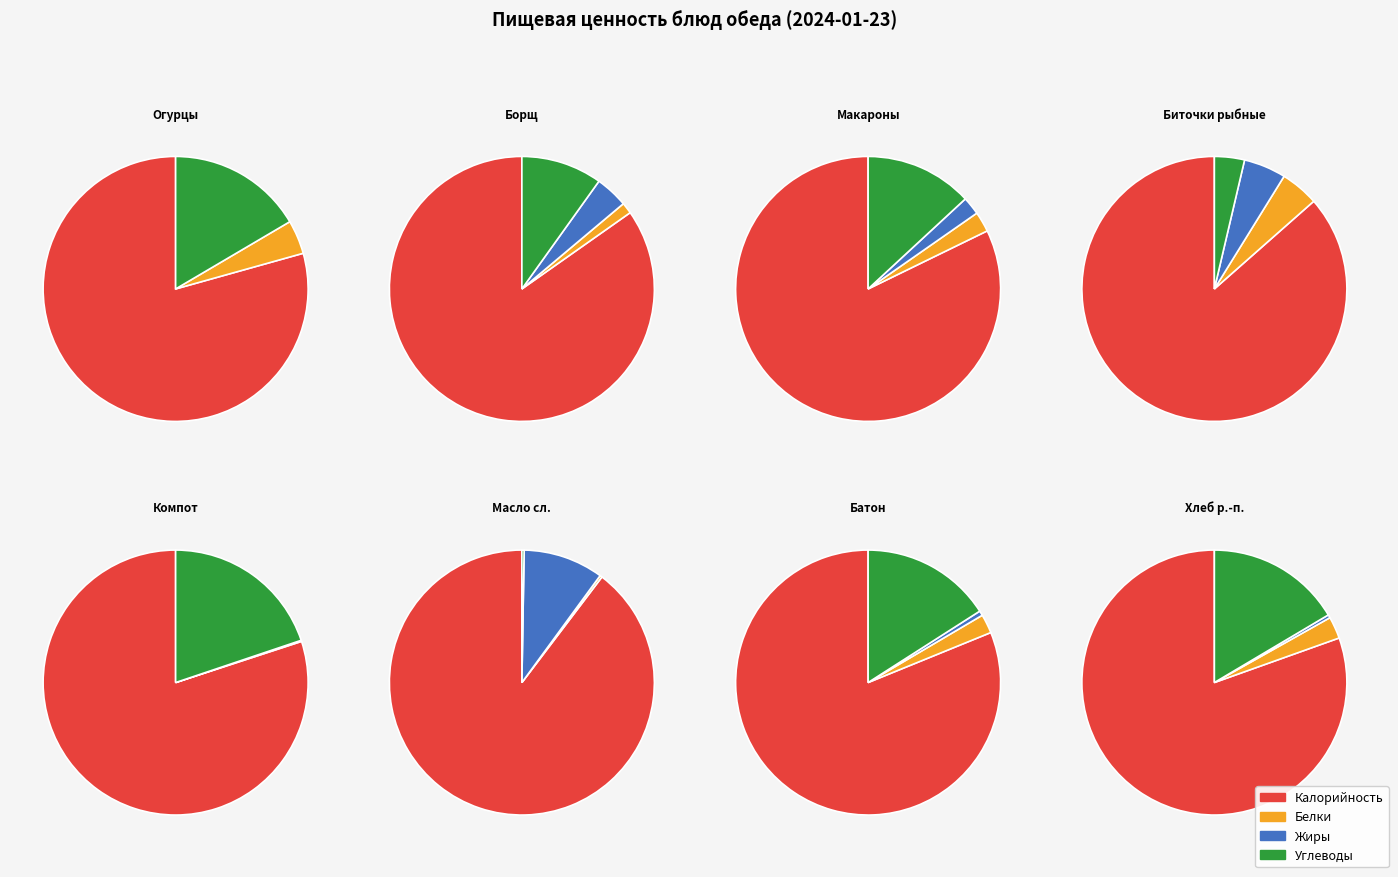

How many segments does this pie chart have?

8